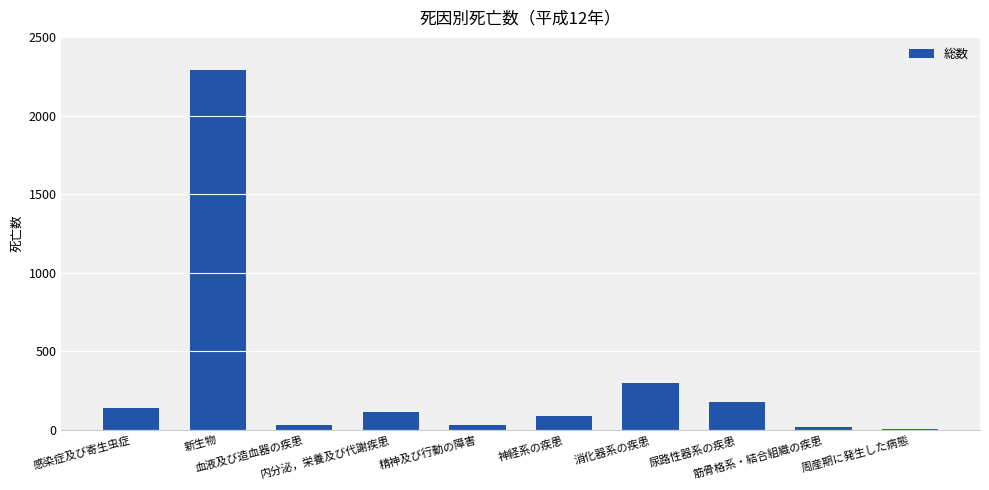

What is the sum of all values?

3197